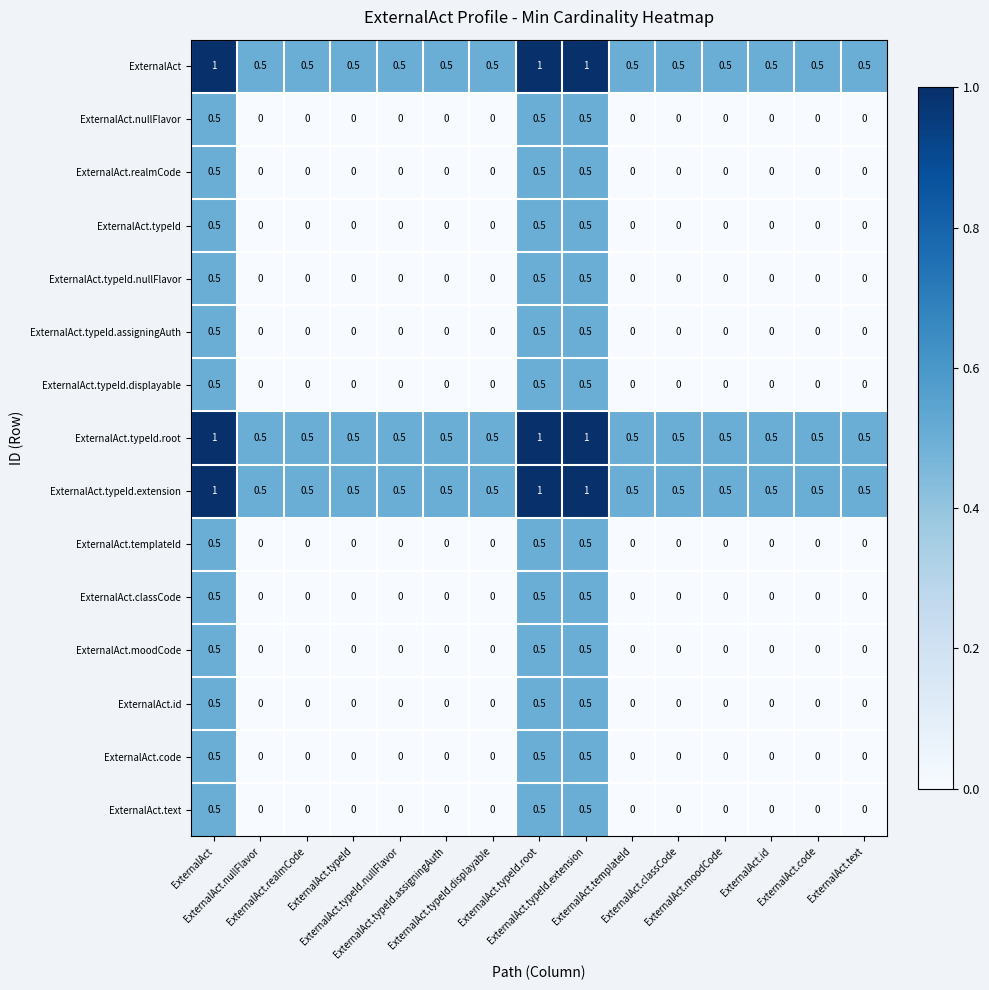

At how many categories does at least one series exceed 0?

15